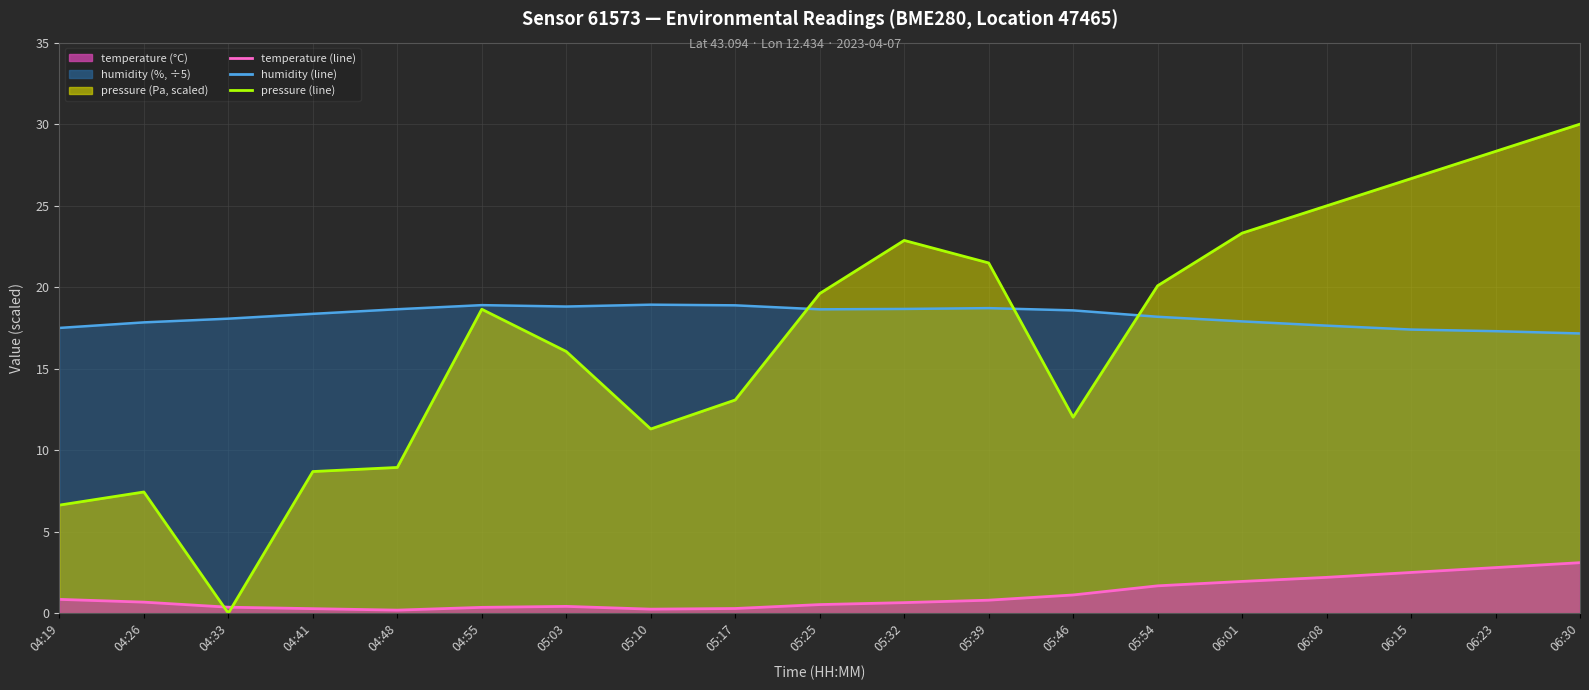

What is the highest value of the pressure (line) series?

30.0